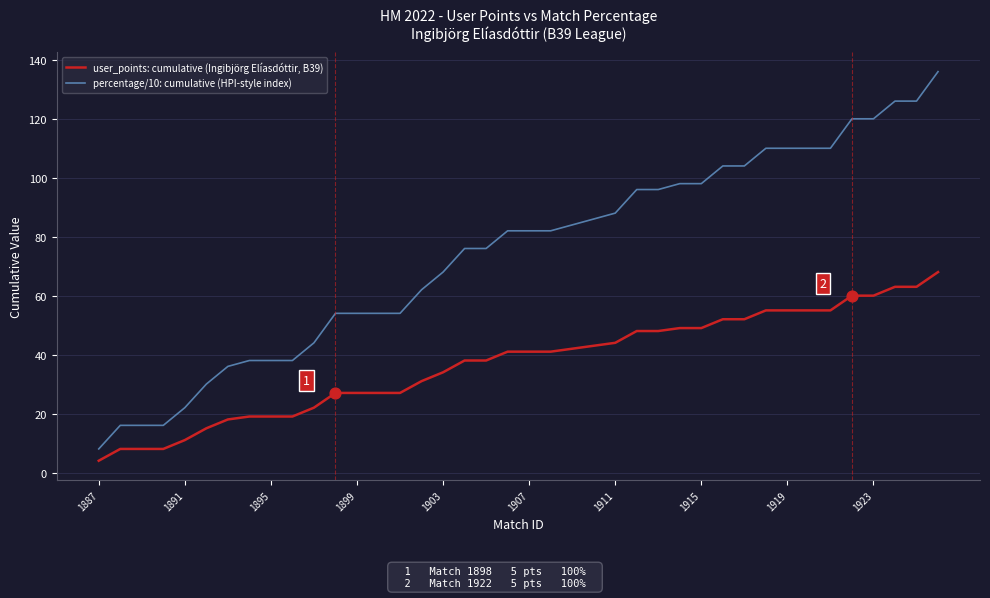

Which series has the widest spread of values?

percentage/10: cumulative (HPI-style index)